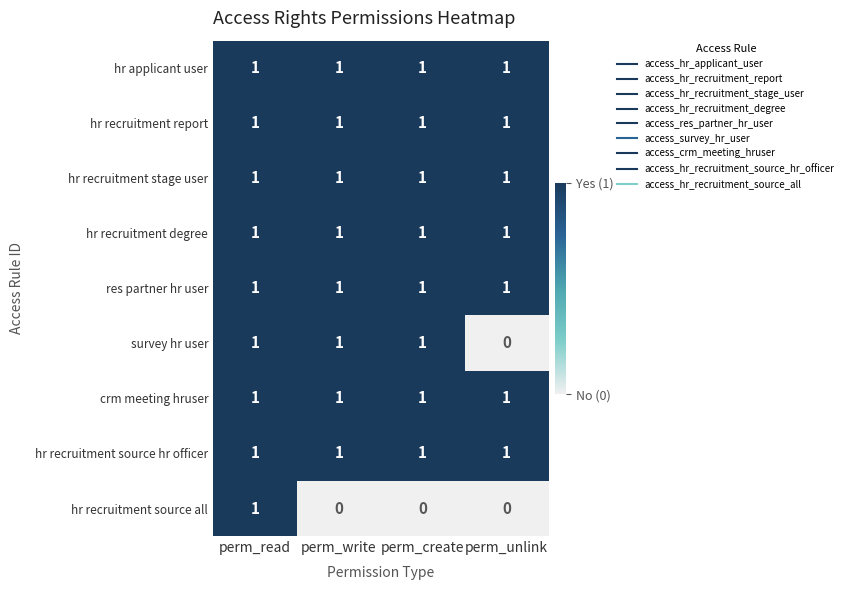

Is it true that hr recruitment source hr officer equals 1 at perm_create?

True